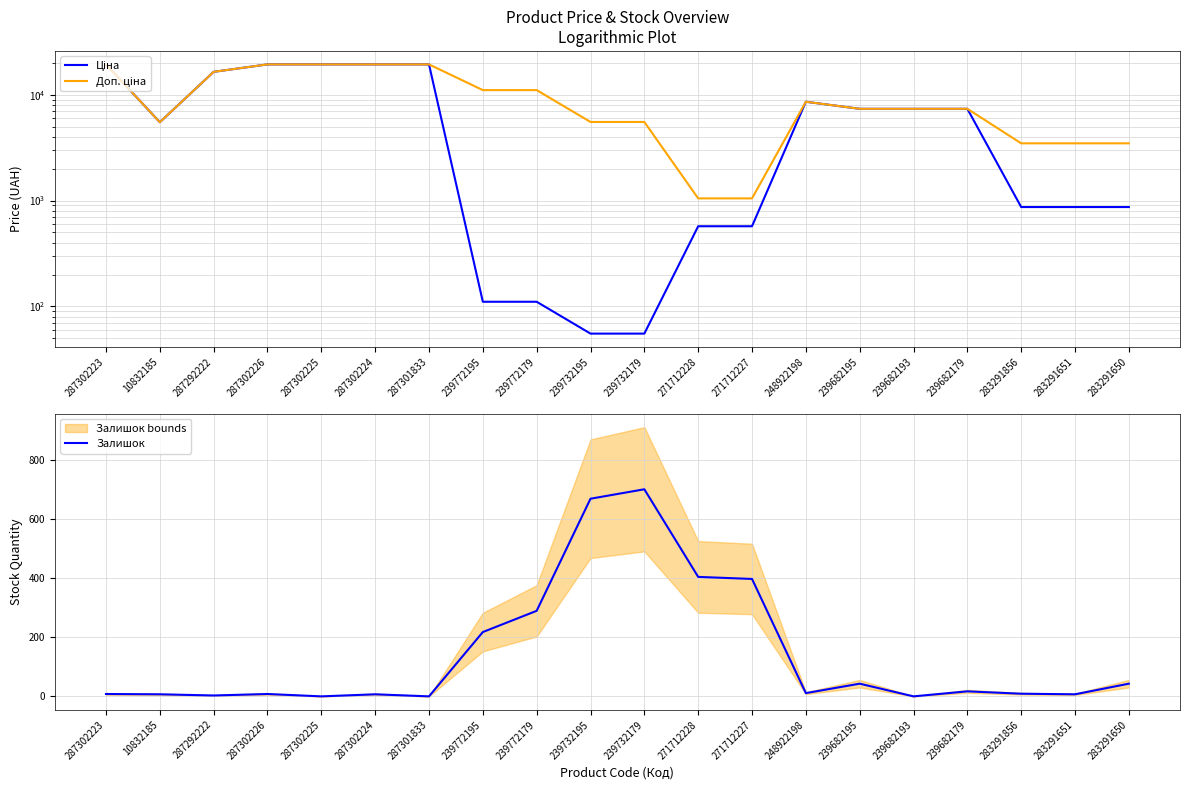

What position from the left is 287292222?

3